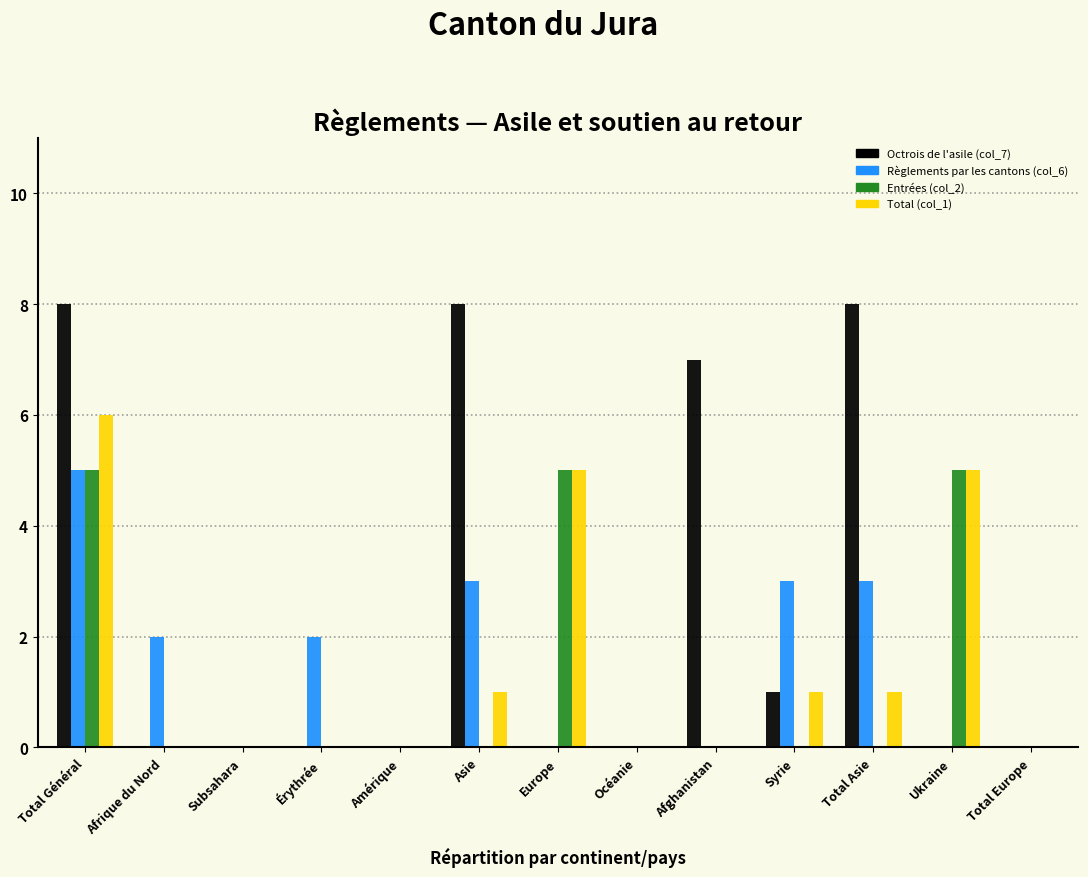

What is the greatest value displayed?

8